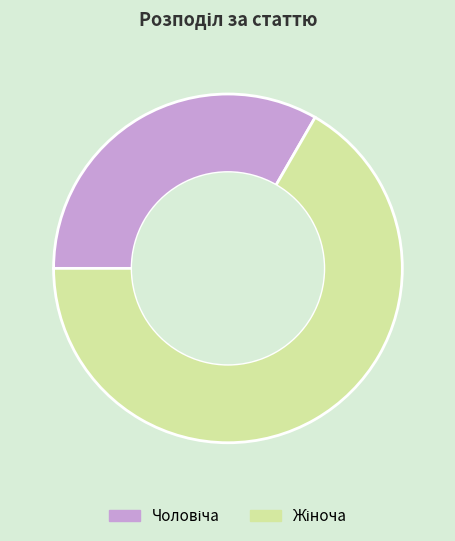

Is there a majority slice in this chart?

Yes